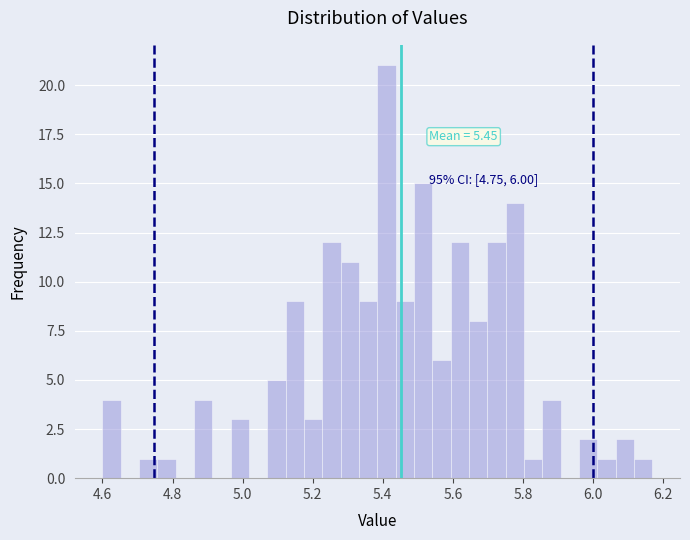

Read against the x-axis, roughly where is the centre of the tallest bar?

5.42